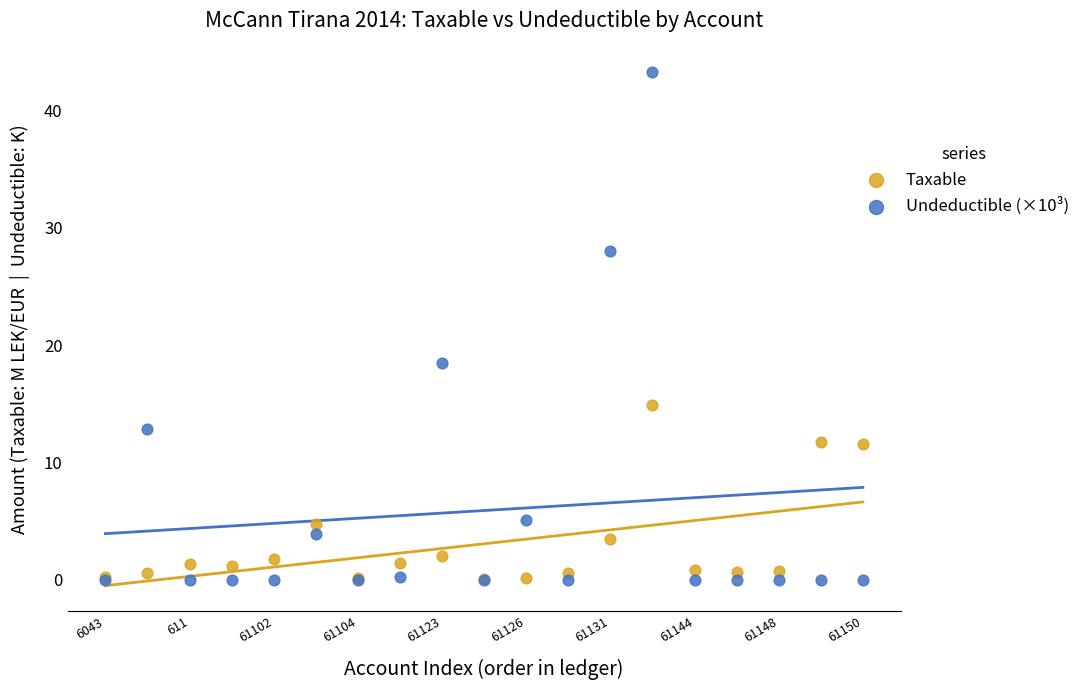

Across all series, what Y value is closest to 21?

18.5